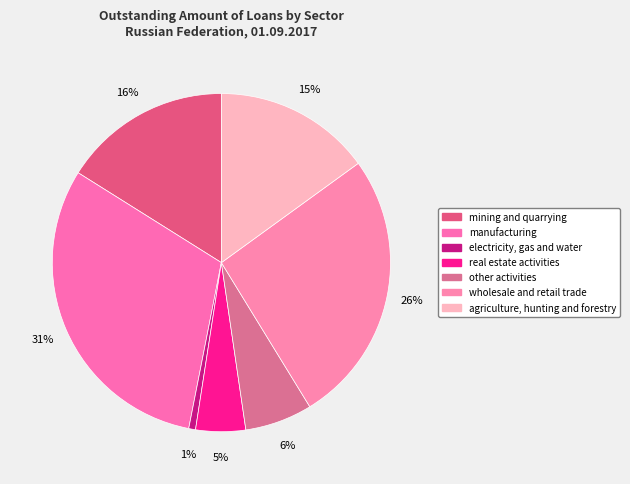

What is the ratio of the value at other activities to the value at electricity, gas and water?

9.9